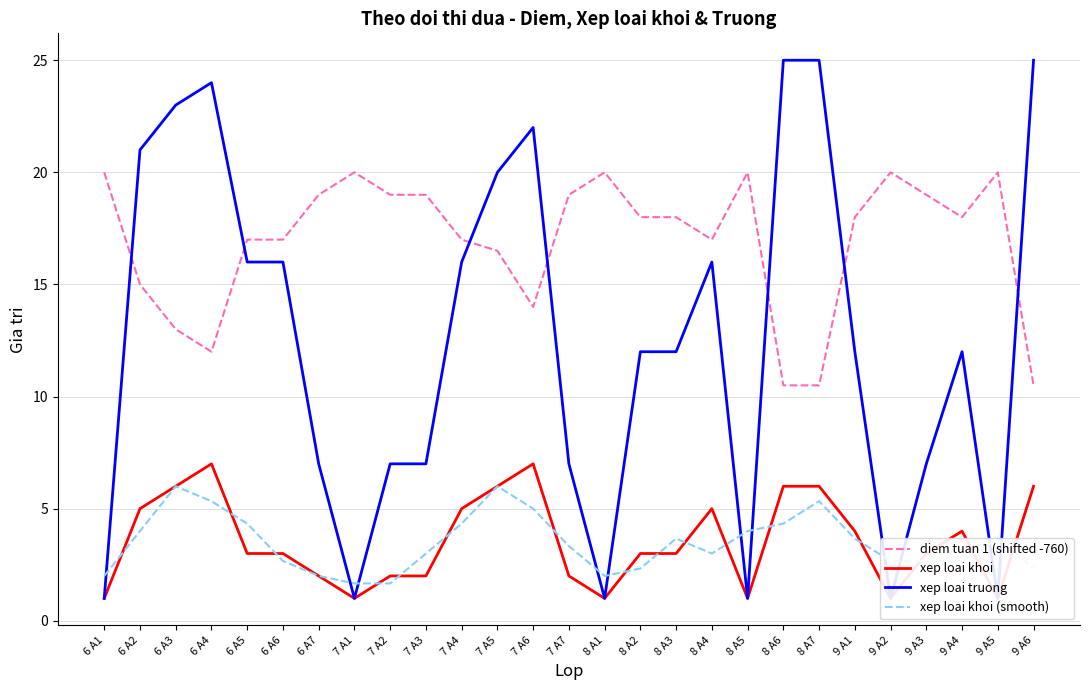

Is the value of xep loai khoi (smooth) at 8 A2 greater than the value of xep loai truong at 6 A1?

Yes